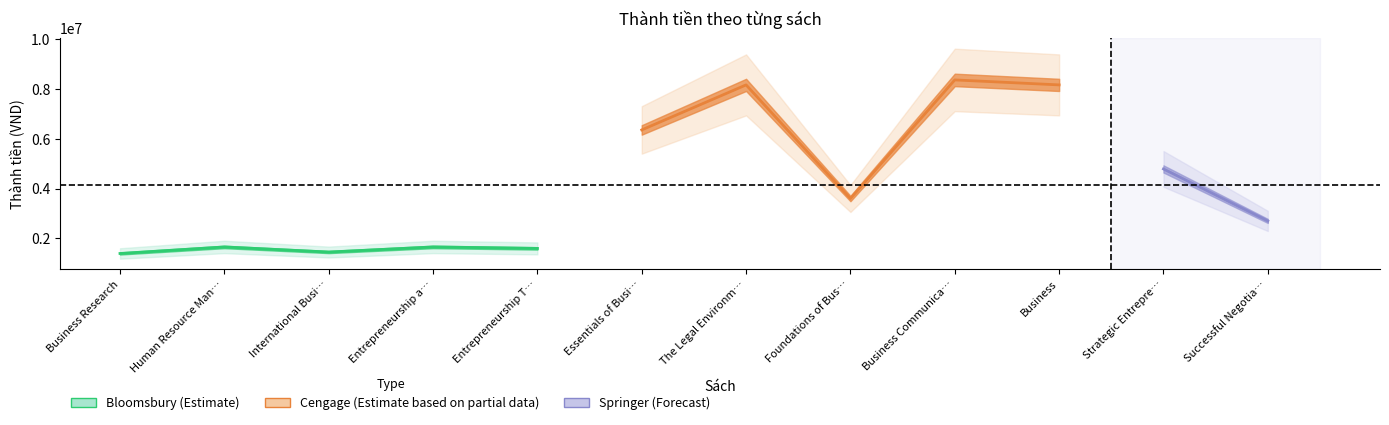

Is this an area chart (filled region under the line)?

No